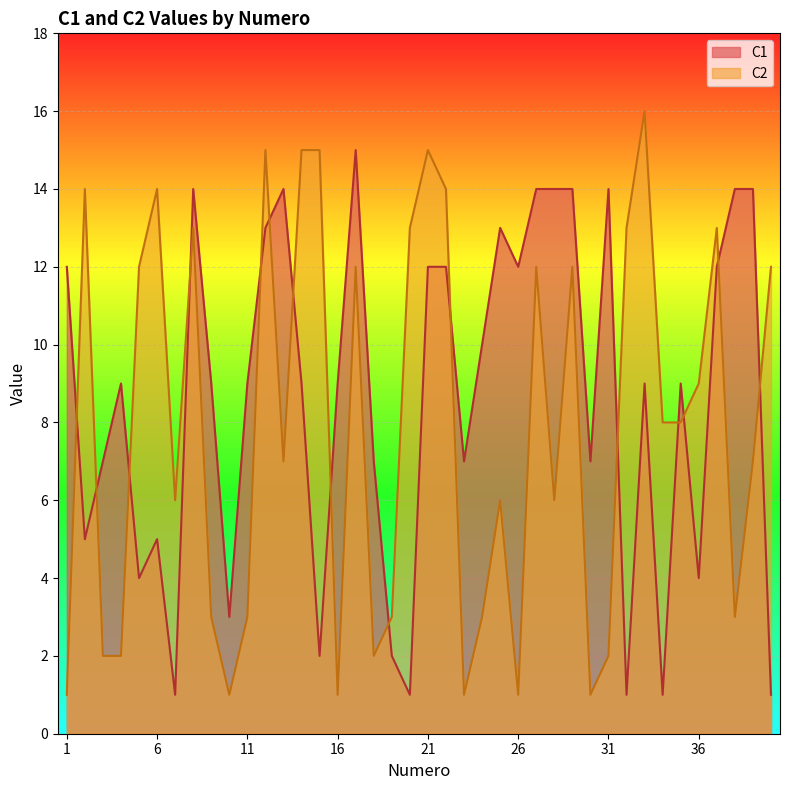

What is the value of the C2 point at the 14th from the left?

15